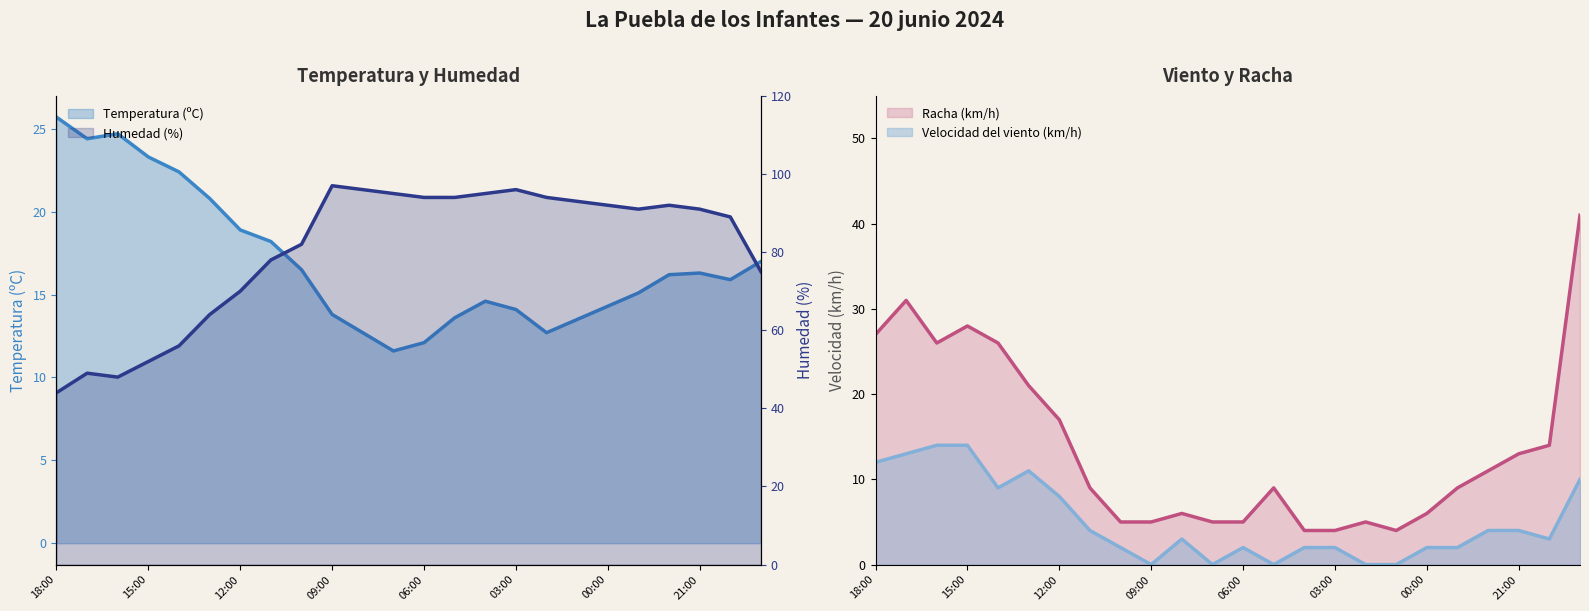

Rank the series at 15:00 from highest to lowest value.

Humedad (%), Racha (km/h), Temperatura (ºC), Velocidad del viento (km/h)